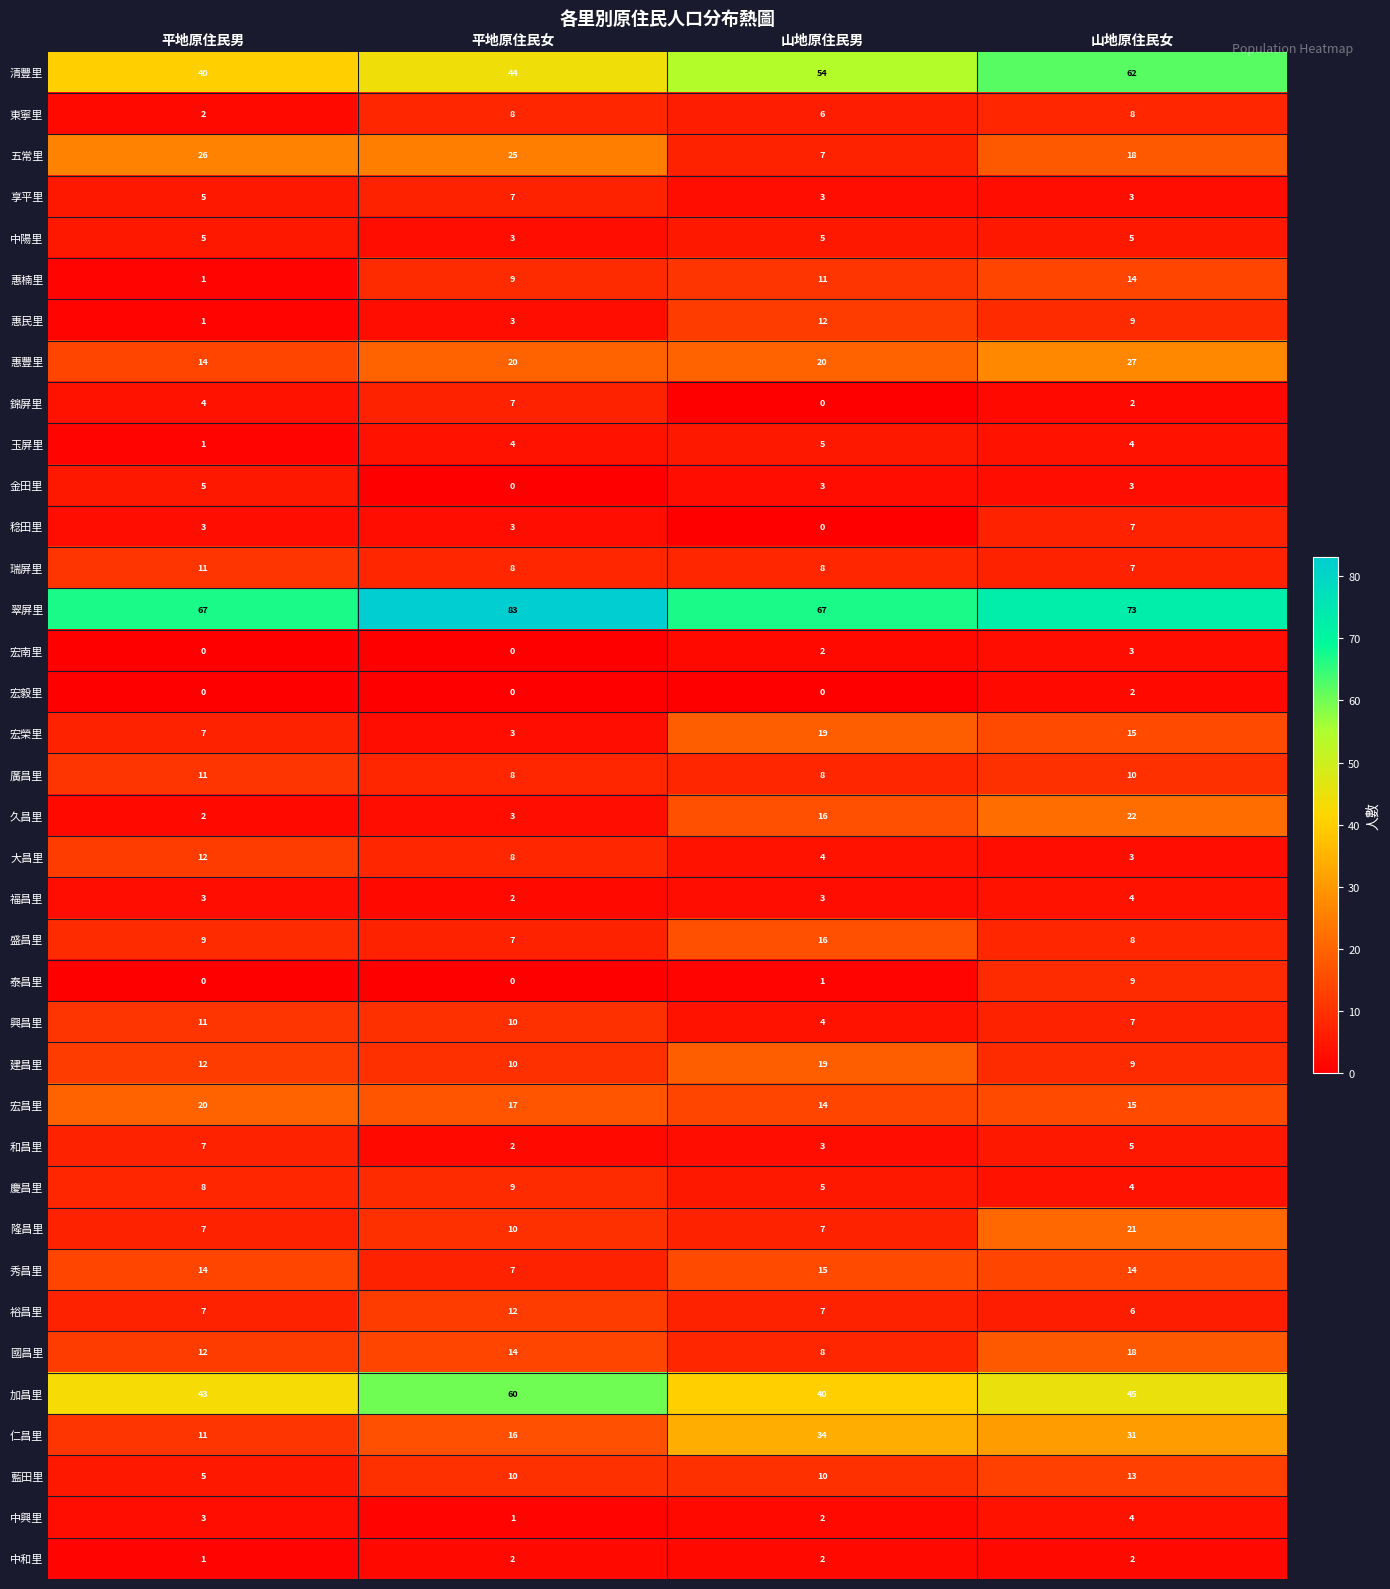

Count the 金田里 values in the range 3 to 5.

3